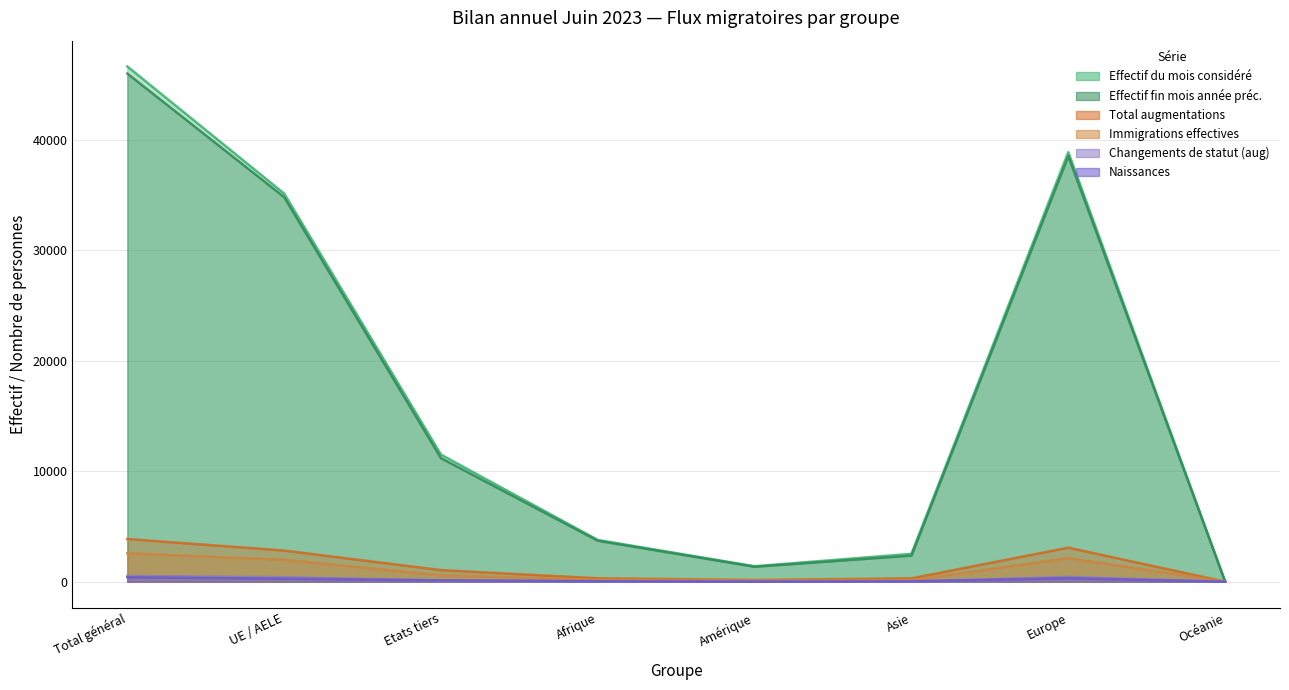

How many lines are shown in the chart?

6